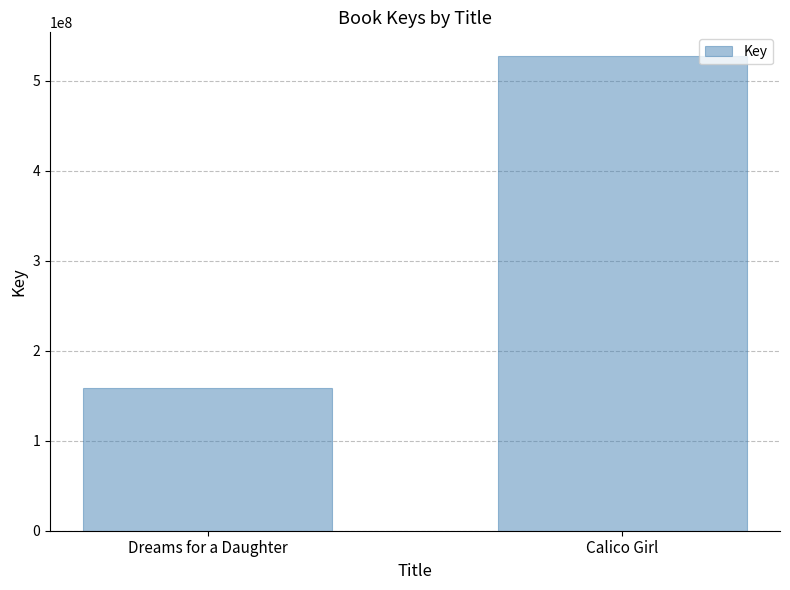

What is the difference between the maximum and minimum values?

369006346